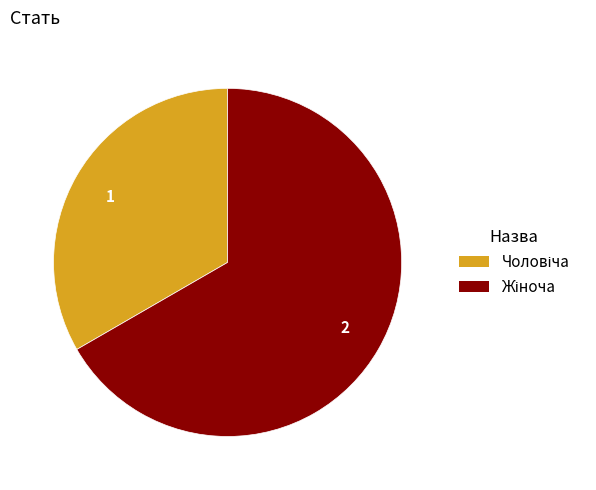

Is there a majority slice in this chart?

Yes